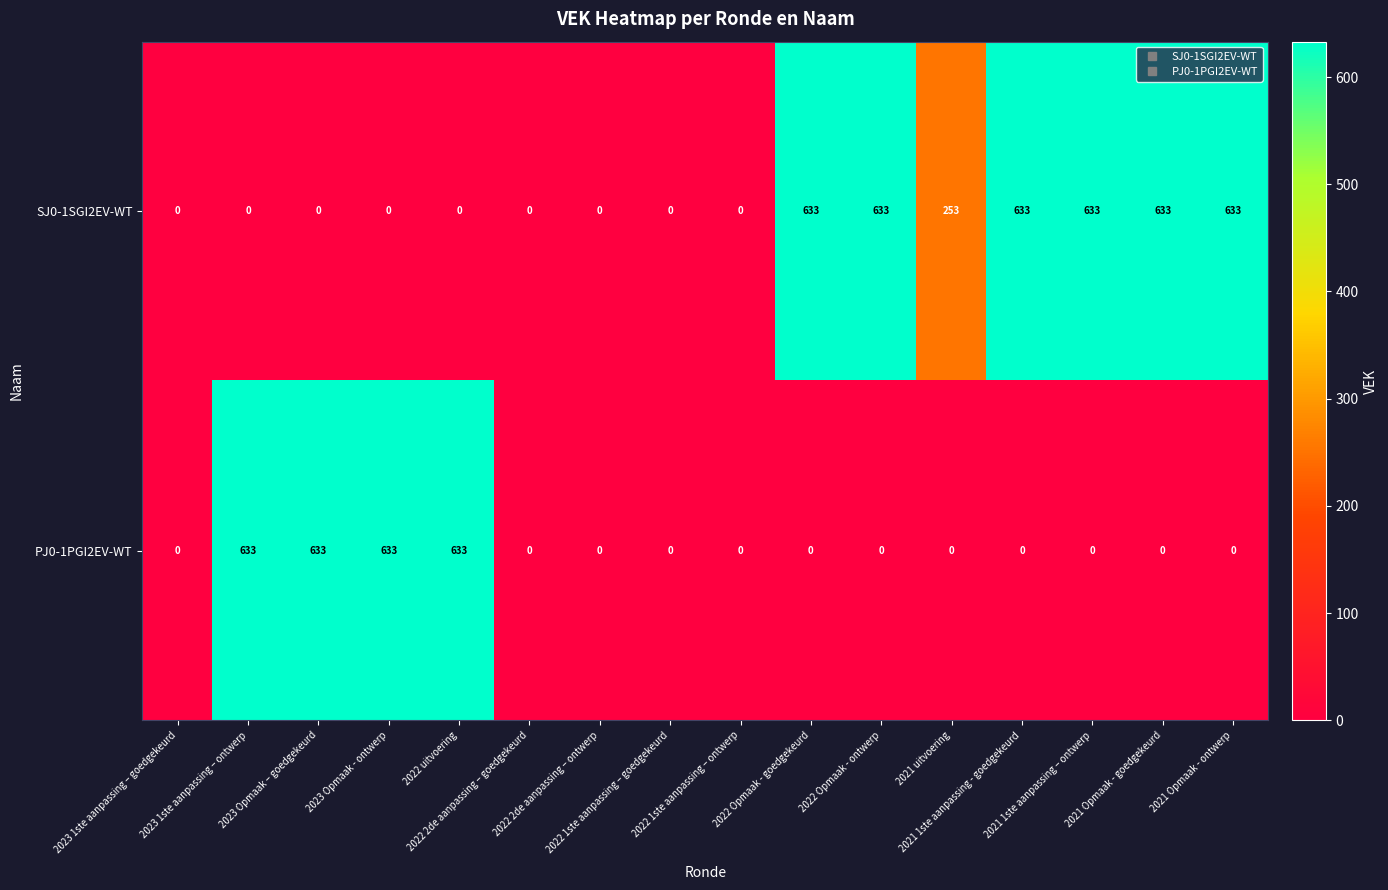

List the series in order of their overall mean, lowest first.

PJ0-1PGI2EV-WT, SJ0-1SGI2EV-WT